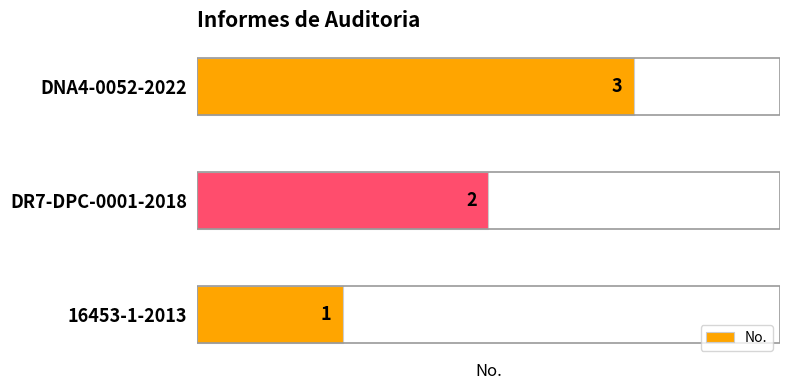

Where is the data nearest to the value 2?

DR7-DPC-0001-2018